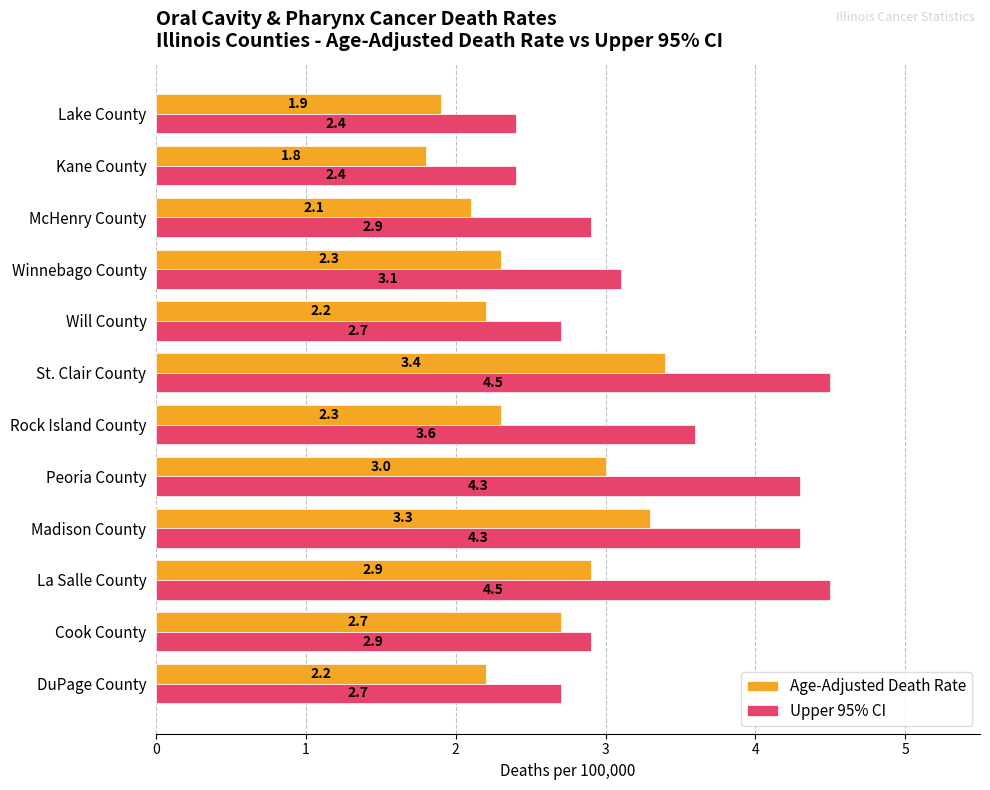

What is the average value of the Upper 95% CI series?

3.4